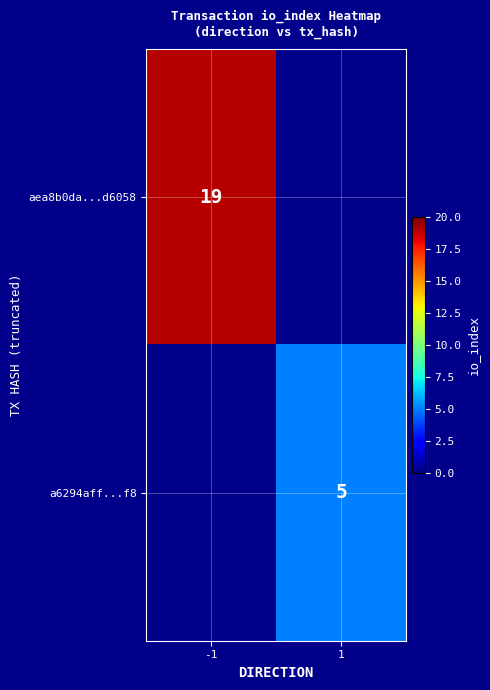

The value of aea8b0da...d6058 at -1 is 33. True or false?

False